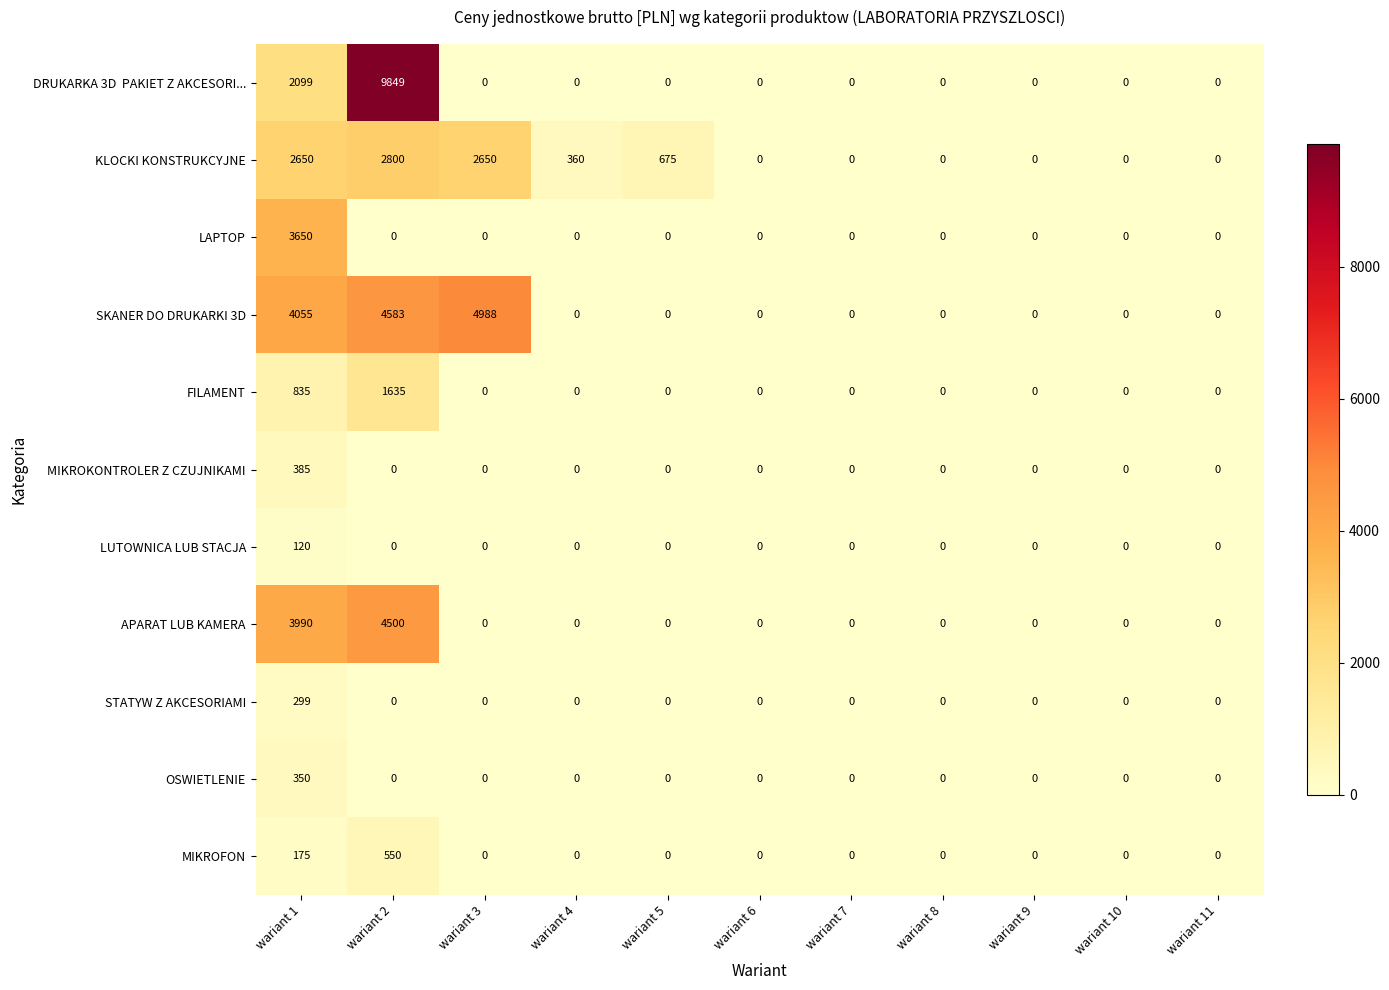

Where is SKANER DO DRUKARKI 3D nearest to the value 2494?

wariant 1